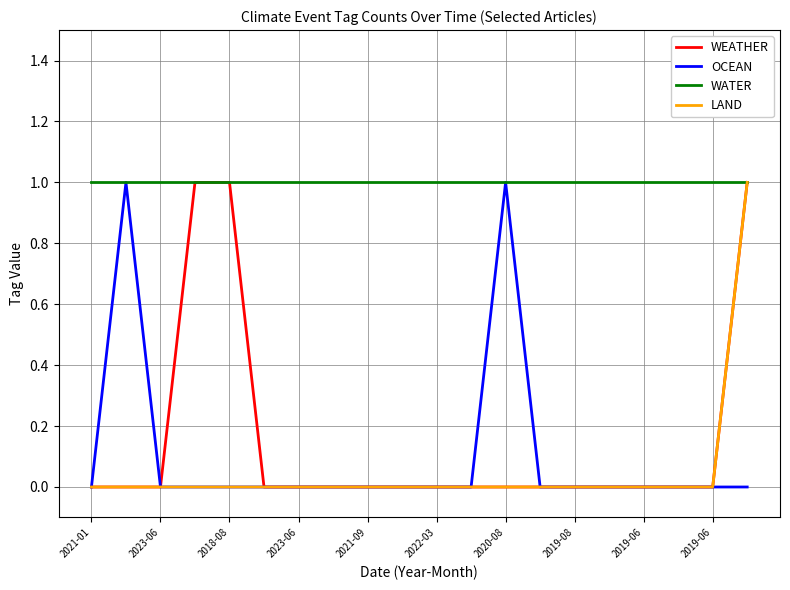

Which series has the largest total across all categories?

WATER